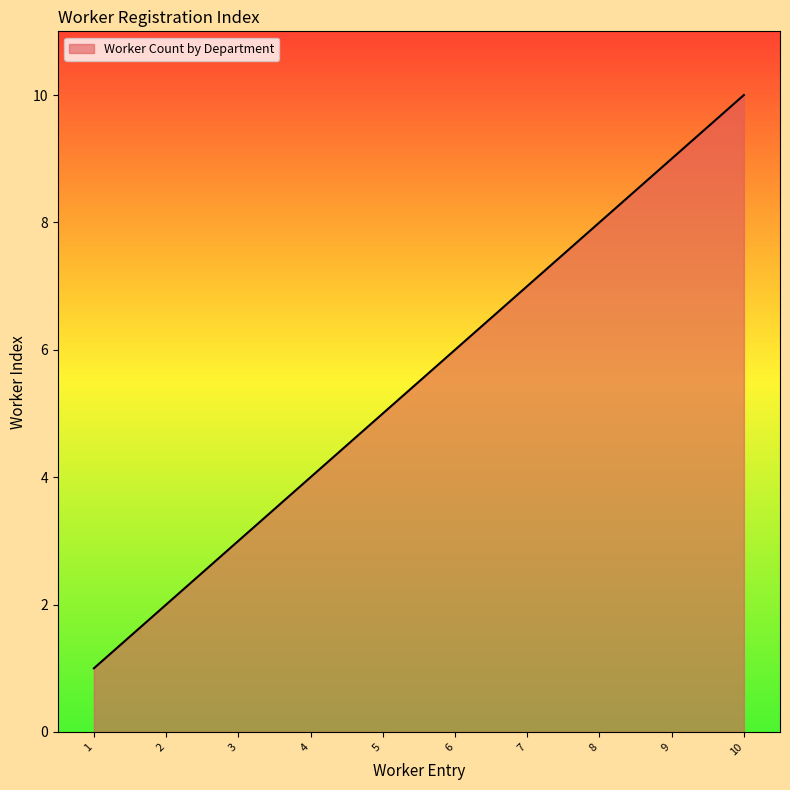

What is the change in value from 3 to 5?

+2